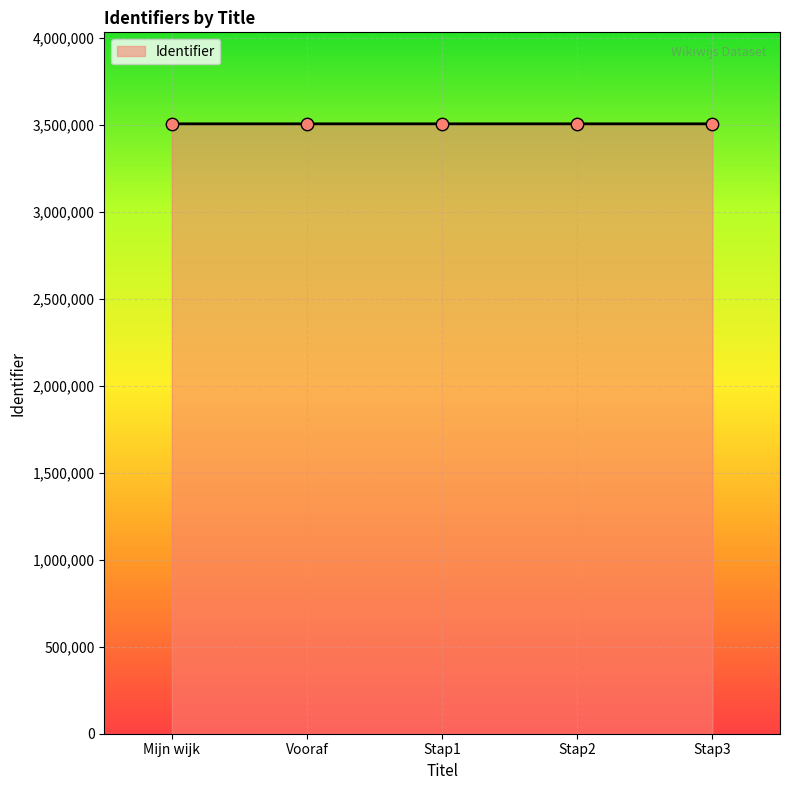

What is the ratio of the value at Vooraf to the value at Stap3?

1.0